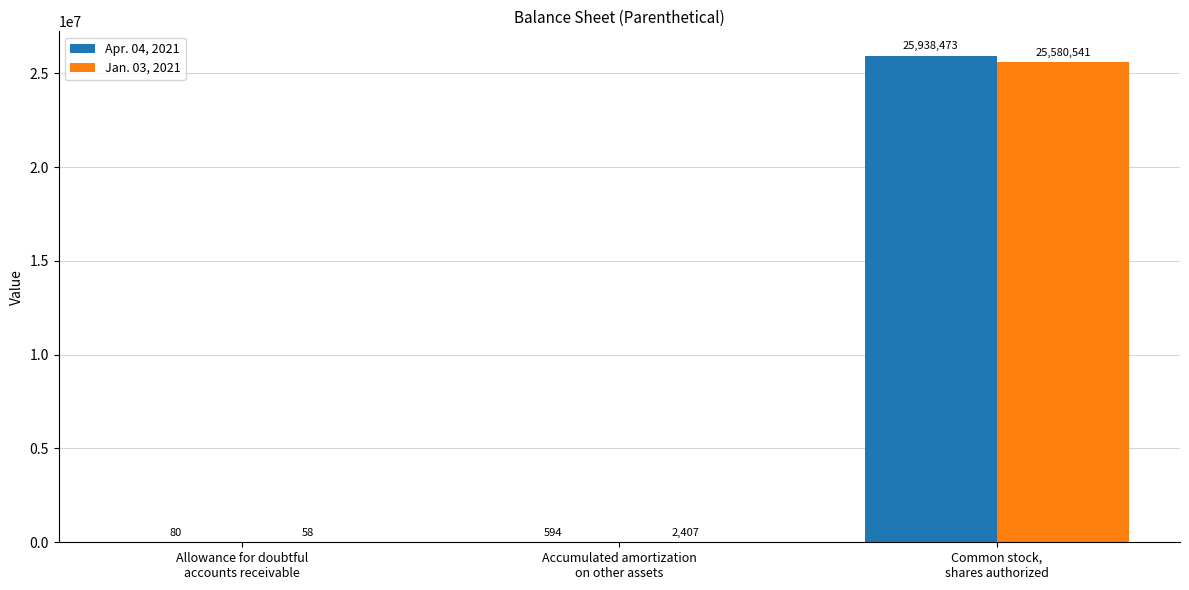

Which series changed the most between Allowance for doubtful
accounts receivable and Accumulated amortization
on other assets?

Jan. 03, 2021